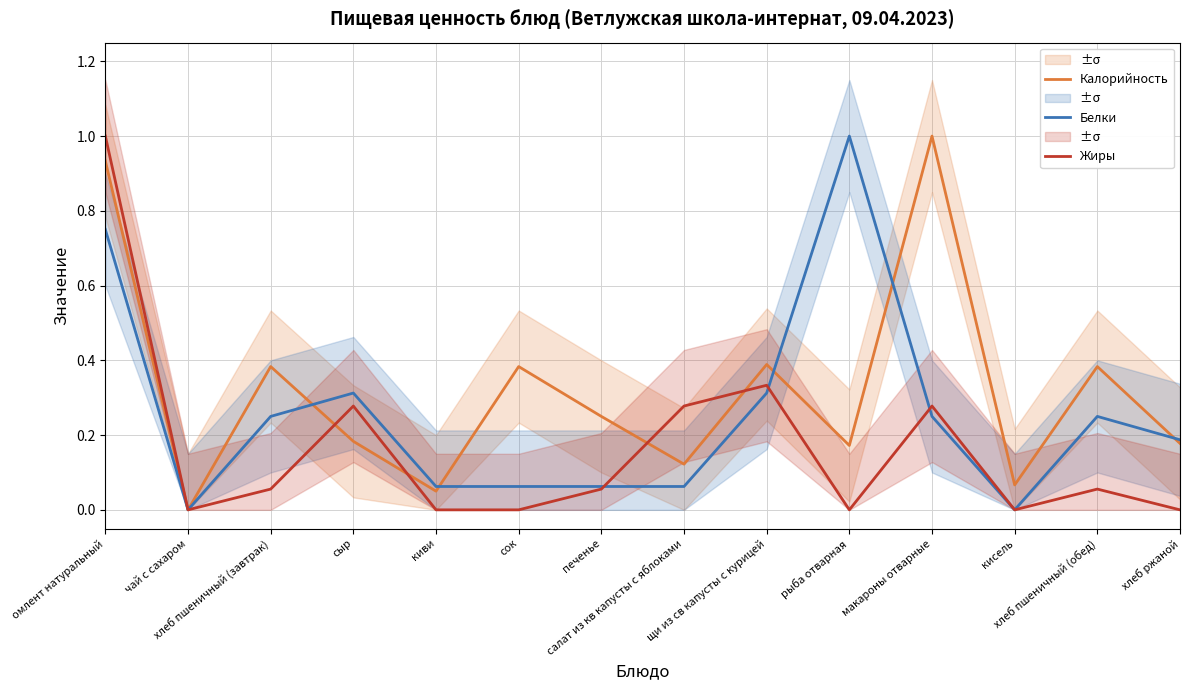

Between which two adjacent categories do Жиры and Калорийность first intersect?

хлеб пшеничный (завтрак) and сыр